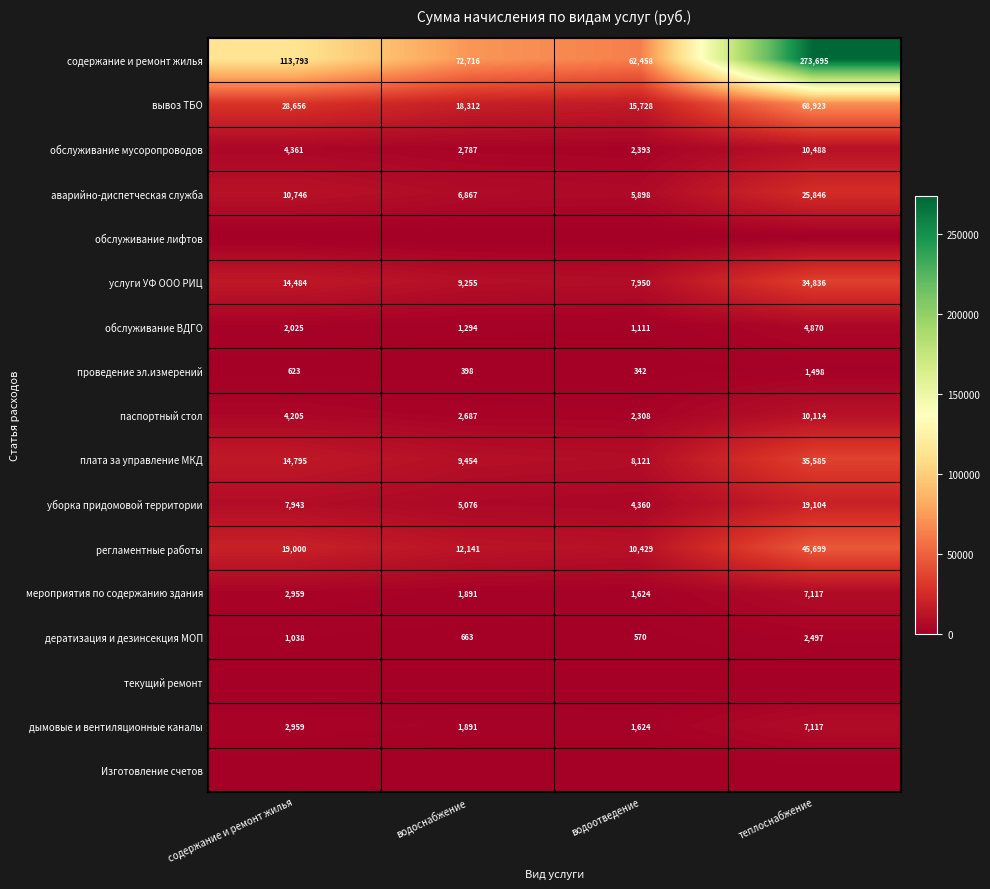

At which label does проведение эл.измерений reach its peak?

теплоснабжение